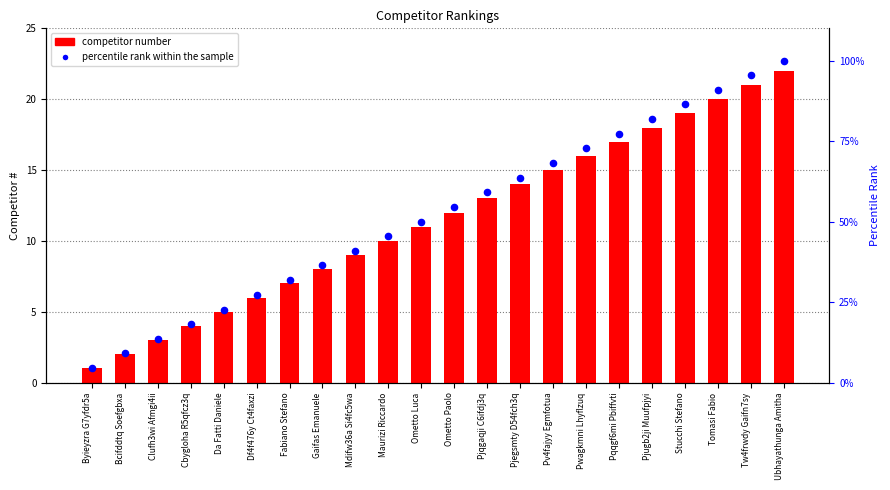

At which category is the sum across all series the highest?

Ubhayathunga Amitha